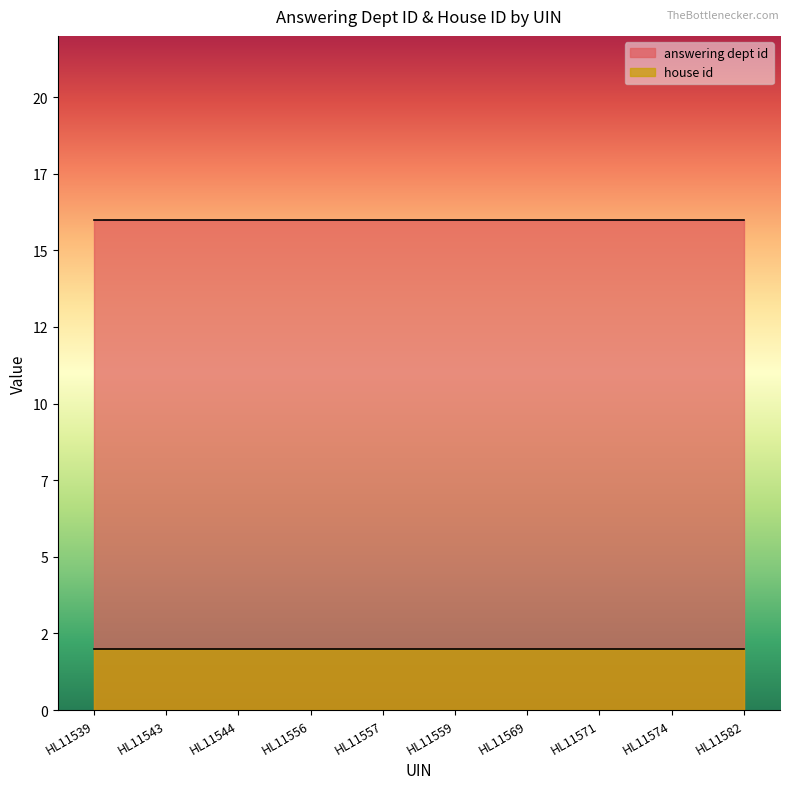

Which category has the lowest value in the answering dept id series?

HL11539